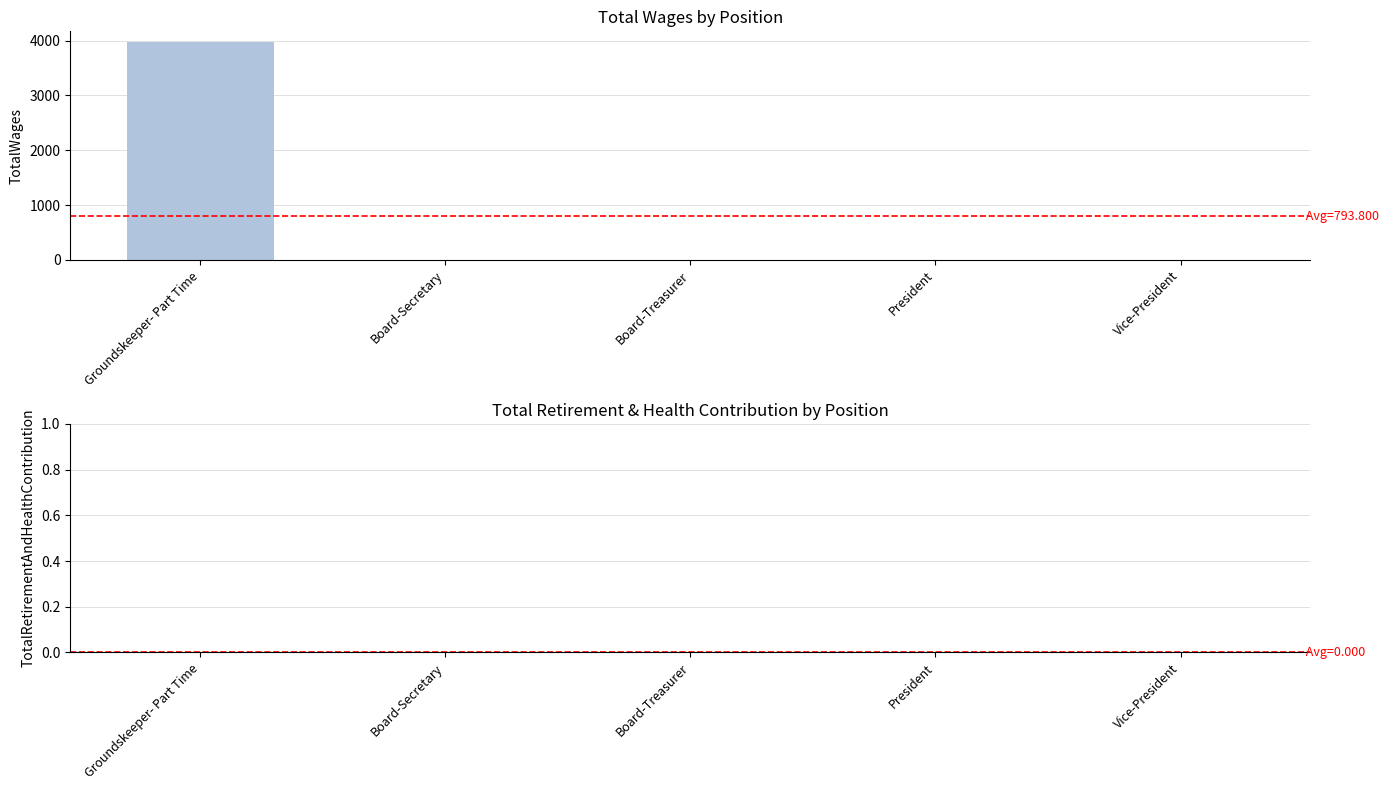

Is it true that the value at Vice-President is 0?

True